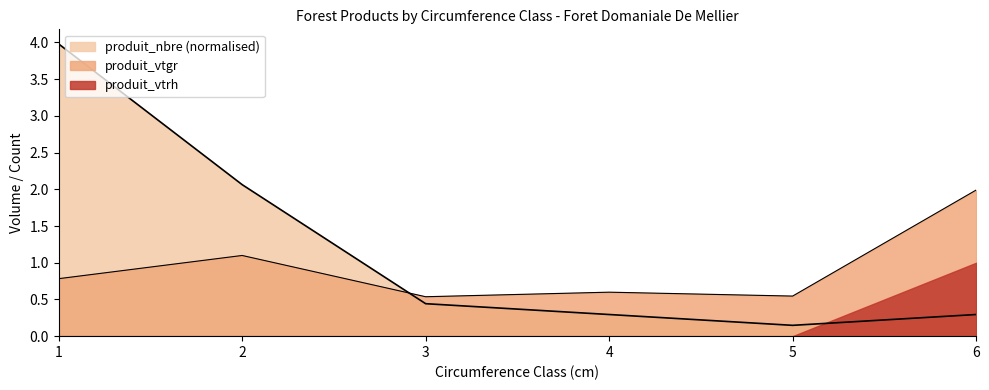

How many data points does each series have?

6